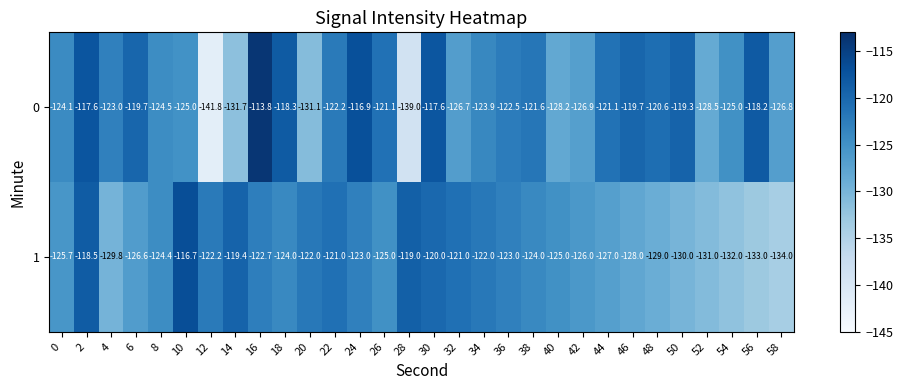

Rank the series by their average value, from highest to lowest.

0, 1